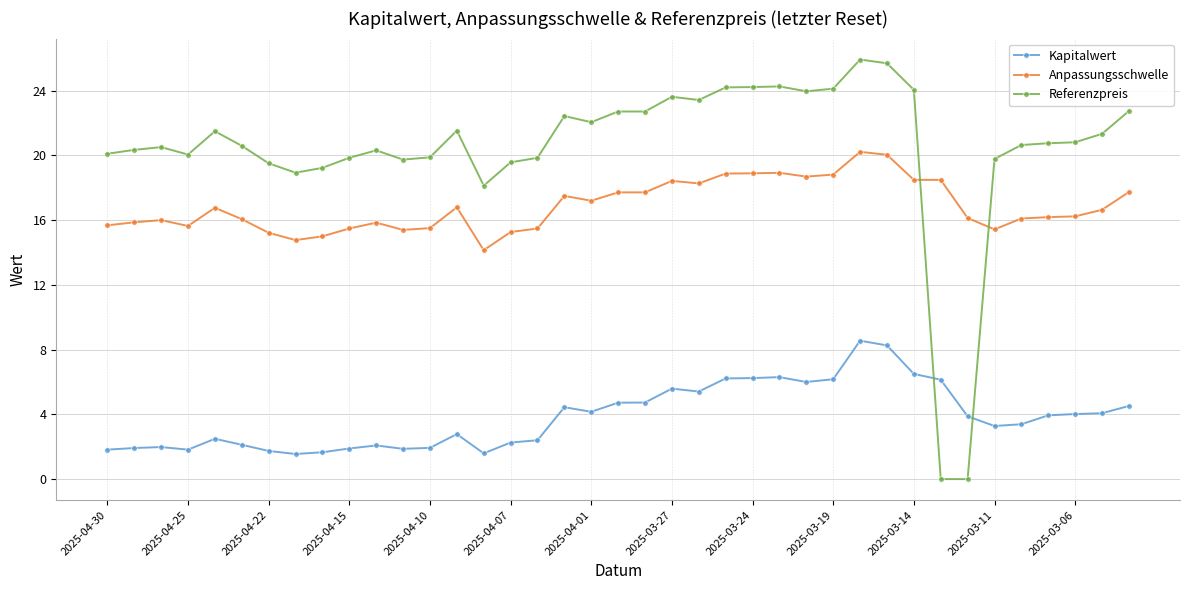

True or false: Referenzpreis has more than 0 points higher than both neighbors.

True